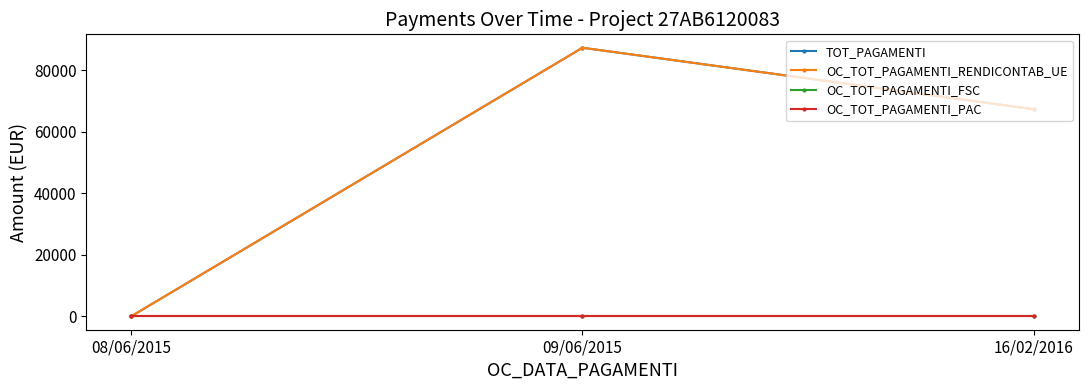

At how many categories does at least one series exceed 5890?

2